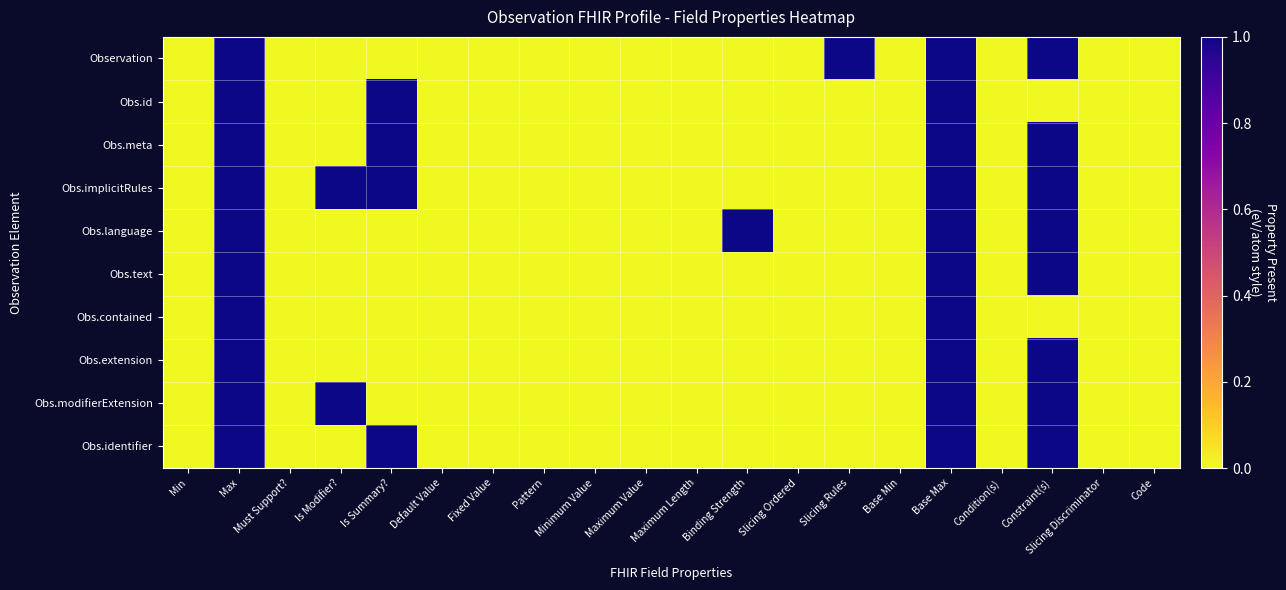

Reading left to right, what are all the values shown in this chart?

Observation: Min=0	Max=1	Must Support?=0	Is Modifier?=0	Is Summary?=0	Default Value=0	Fixed Value=0	Pattern=0	Minimum Value=0	Maximum Value=0	Maximum Length=0	Binding Strength=0	Slicing Ordered=0	Slicing Rules=1	Base Min=0	Base Max=1	Condition(s)=0	Constraint(s)=1	Slicing Discriminator=0	Code=0
Obs.id: Min=0	Max=1	Must Support?=0	Is Modifier?=0	Is Summary?=1	Default Value=0	Fixed Value=0	Pattern=0	Minimum Value=0	Maximum Value=0	Maximum Length=0	Binding Strength=0	Slicing Ordered=0	Slicing Rules=0	Base Min=0	Base Max=1	Condition(s)=0	Constraint(s)=0	Slicing Discriminator=0	Code=0
Obs.meta: Min=0	Max=1	Must Support?=0	Is Modifier?=0	Is Summary?=1	Default Value=0	Fixed Value=0	Pattern=0	Minimum Value=0	Maximum Value=0	Maximum Length=0	Binding Strength=0	Slicing Ordered=0	Slicing Rules=0	Base Min=0	Base Max=1	Condition(s)=0	Constraint(s)=1	Slicing Discriminator=0	Code=0
Obs.implicitRules: Min=0	Max=1	Must Support?=0	Is Modifier?=1	Is Summary?=1	Default Value=0	Fixed Value=0	Pattern=0	Minimum Value=0	Maximum Value=0	Maximum Length=0	Binding Strength=0	Slicing Ordered=0	Slicing Rules=0	Base Min=0	Base Max=1	Condition(s)=0	Constraint(s)=1	Slicing Discriminator=0	Code=0
Obs.language: Min=0	Max=1	Must Support?=0	Is Modifier?=0	Is Summary?=0	Default Value=0	Fixed Value=0	Pattern=0	Minimum Value=0	Maximum Value=0	Maximum Length=0	Binding Strength=1	Slicing Ordered=0	Slicing Rules=0	Base Min=0	Base Max=1	Condition(s)=0	Constraint(s)=1	Slicing Discriminator=0	Code=0
Obs.text: Min=0	Max=1	Must Support?=0	Is Modifier?=0	Is Summary?=0	Default Value=0	Fixed Value=0	Pattern=0	Minimum Value=0	Maximum Value=0	Maximum Length=0	Binding Strength=0	Slicing Ordered=0	Slicing Rules=0	Base Min=0	Base Max=1	Condition(s)=0	Constraint(s)=1	Slicing Discriminator=0	Code=0
Obs.contained: Min=0	Max=1	Must Support?=0	Is Modifier?=0	Is Summary?=0	Default Value=0	Fixed Value=0	Pattern=0	Minimum Value=0	Maximum Value=0	Maximum Length=0	Binding Strength=0	Slicing Ordered=0	Slicing Rules=0	Base Min=0	Base Max=1	Condition(s)=0	Constraint(s)=0	Slicing Discriminator=0	Code=0
Obs.extension: Min=0	Max=1	Must Support?=0	Is Modifier?=0	Is Summary?=0	Default Value=0	Fixed Value=0	Pattern=0	Minimum Value=0	Maximum Value=0	Maximum Length=0	Binding Strength=0	Slicing Ordered=0	Slicing Rules=0	Base Min=0	Base Max=1	Condition(s)=0	Constraint(s)=1	Slicing Discriminator=0	Code=0
Obs.modifierExtension: Min=0	Max=1	Must Support?=0	Is Modifier?=1	Is Summary?=0	Default Value=0	Fixed Value=0	Pattern=0	Minimum Value=0	Maximum Value=0	Maximum Length=0	Binding Strength=0	Slicing Ordered=0	Slicing Rules=0	Base Min=0	Base Max=1	Condition(s)=0	Constraint(s)=1	Slicing Discriminator=0	Code=0
Obs.identifier: Min=0	Max=1	Must Support?=0	Is Modifier?=0	Is Summary?=1	Default Value=0	Fixed Value=0	Pattern=0	Minimum Value=0	Maximum Value=0	Maximum Length=0	Binding Strength=0	Slicing Ordered=0	Slicing Rules=0	Base Min=0	Base Max=1	Condition(s)=0	Constraint(s)=1	Slicing Discriminator=0	Code=0